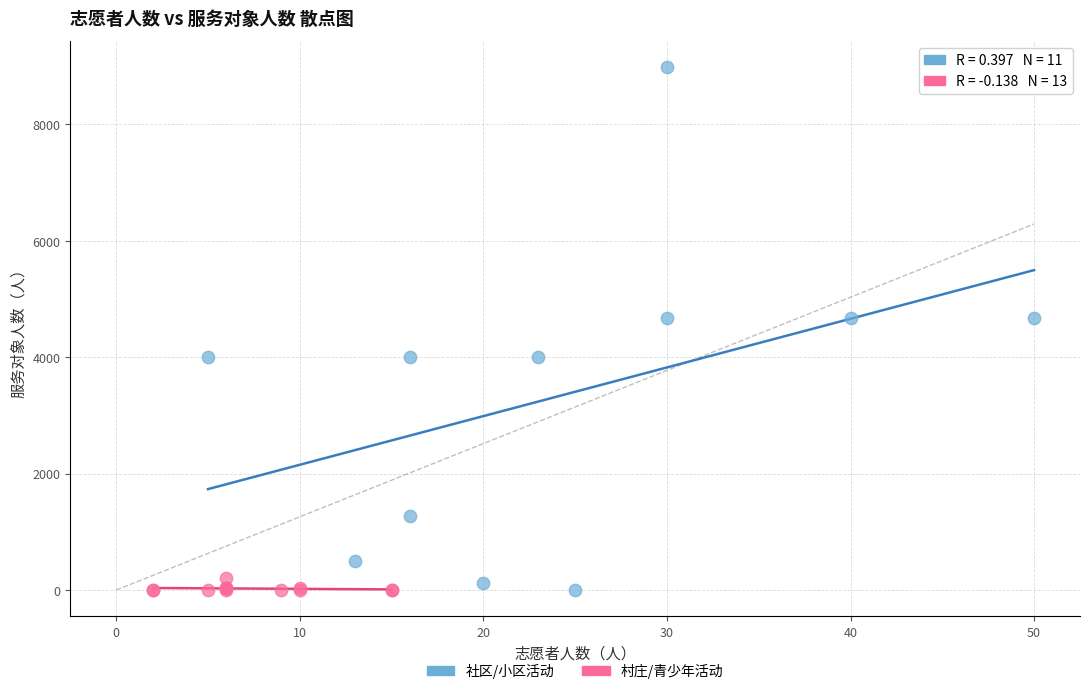

Which series has the largest Y range (max minus min)?

社区/小区活动